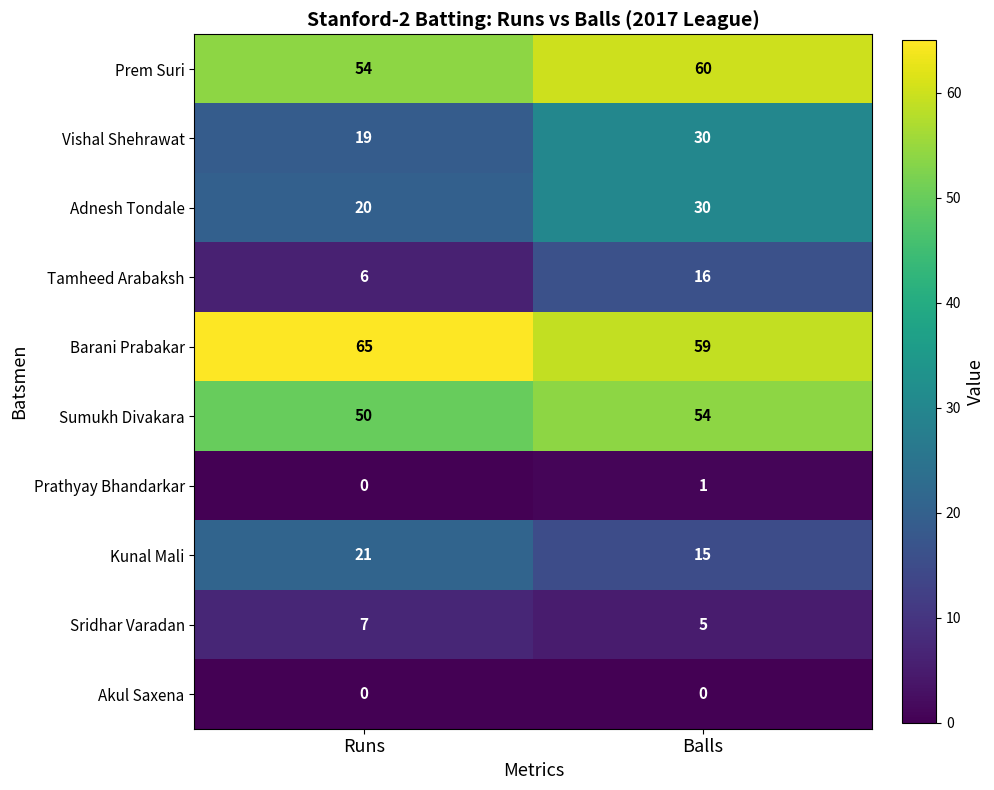

At which category is the sum across all series the highest?

Balls